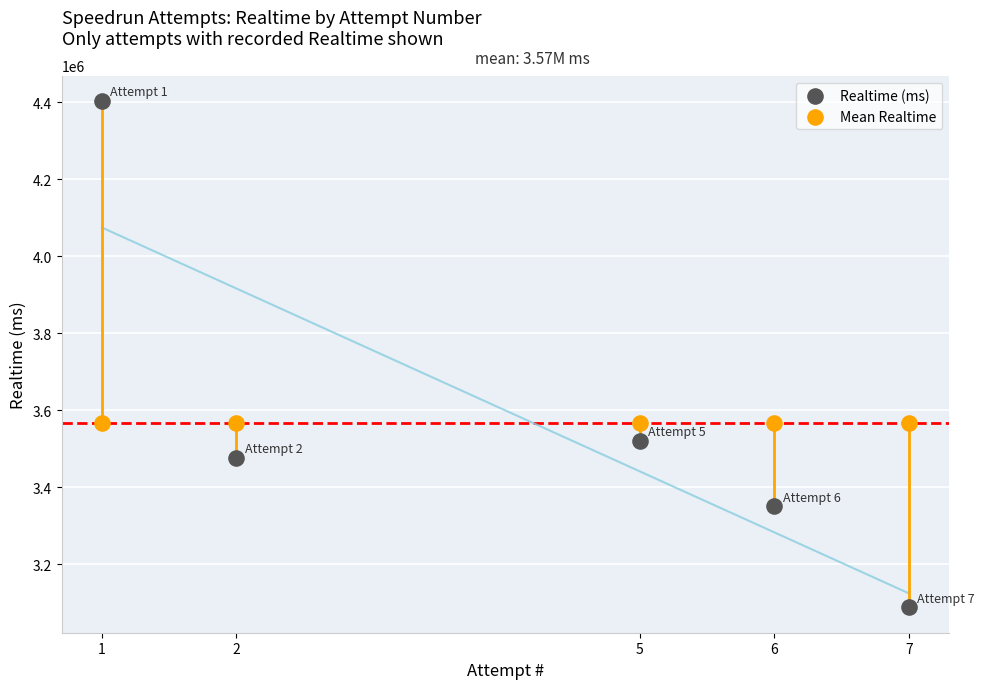

Which series reaches the maximum Y coordinate?

Realtime (ms)